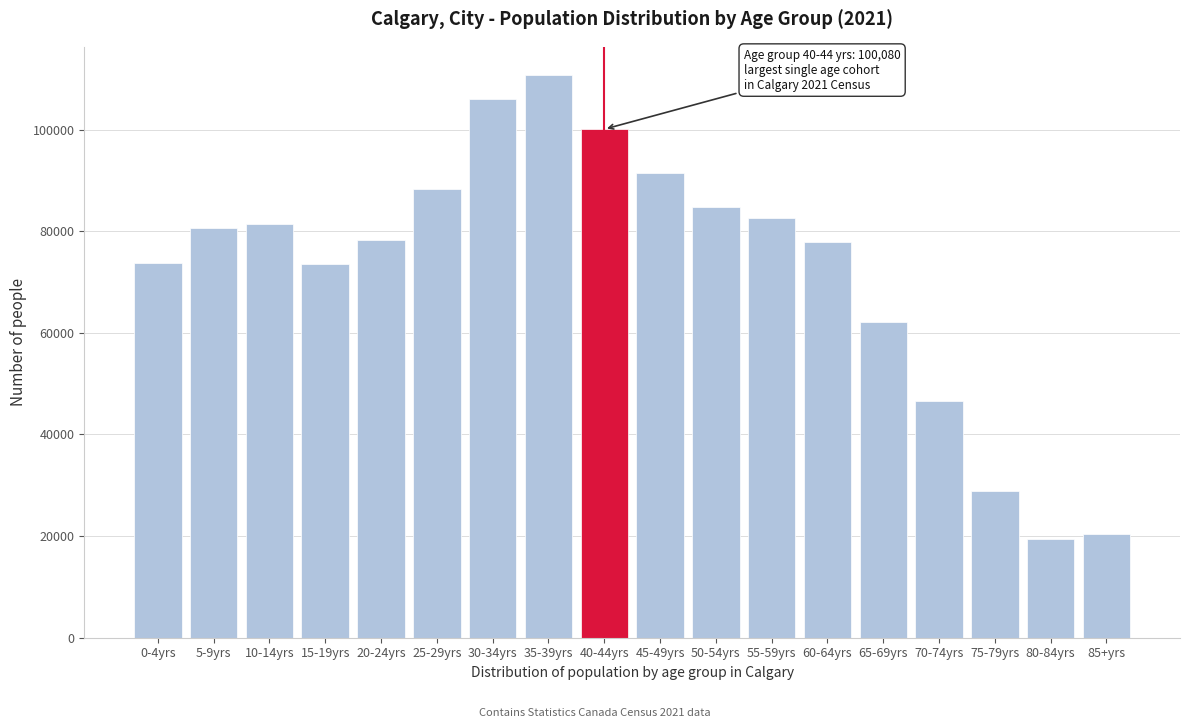

What is the change in value from 0-4yrs to 10-14yrs?

+7585